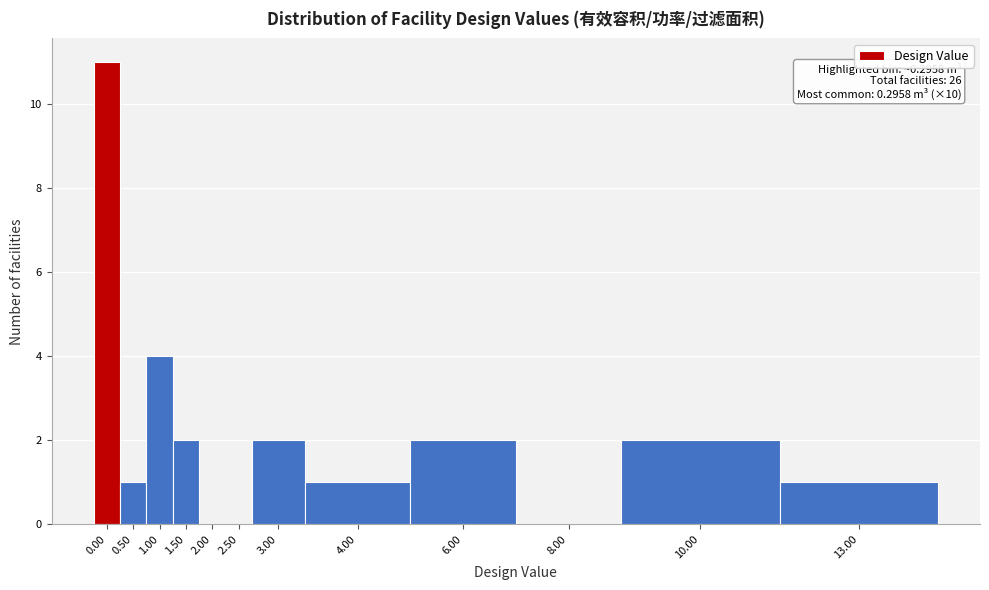

Reading left to right, list all the values displayed in this chart.

0.00=11	0.50=1	1.00=4	1.50=2	2.00=0	2.50=0	3.00=2	4.00=1	6.00=2	8.00=0	10.00=2	13.00=1